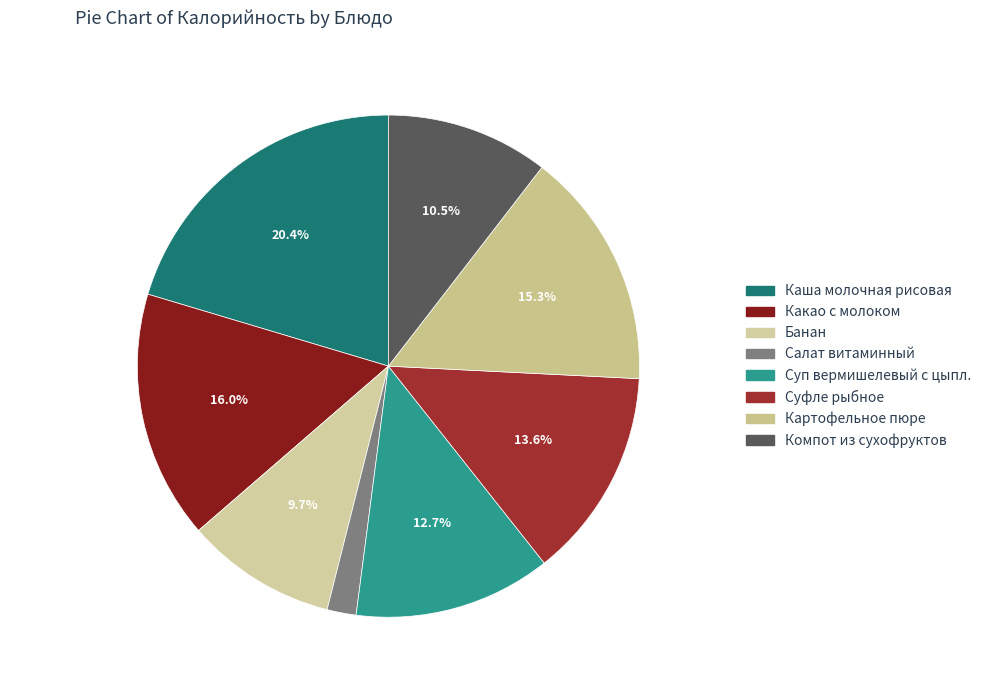

Is it true that Банан is 10% of the pie?

True